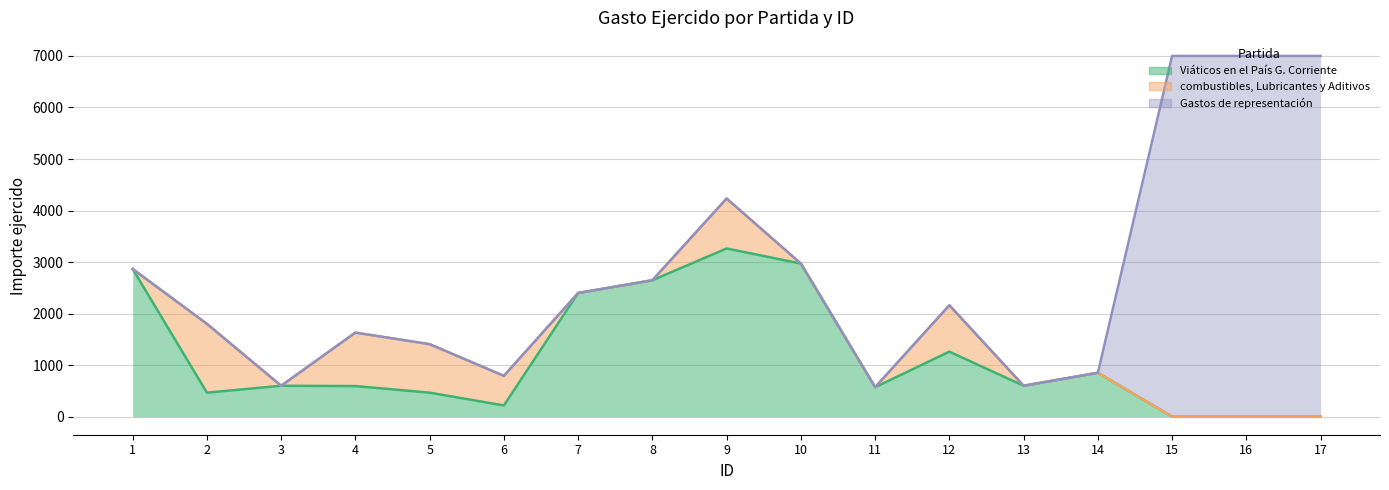

Count the number of categories in the chart.

17